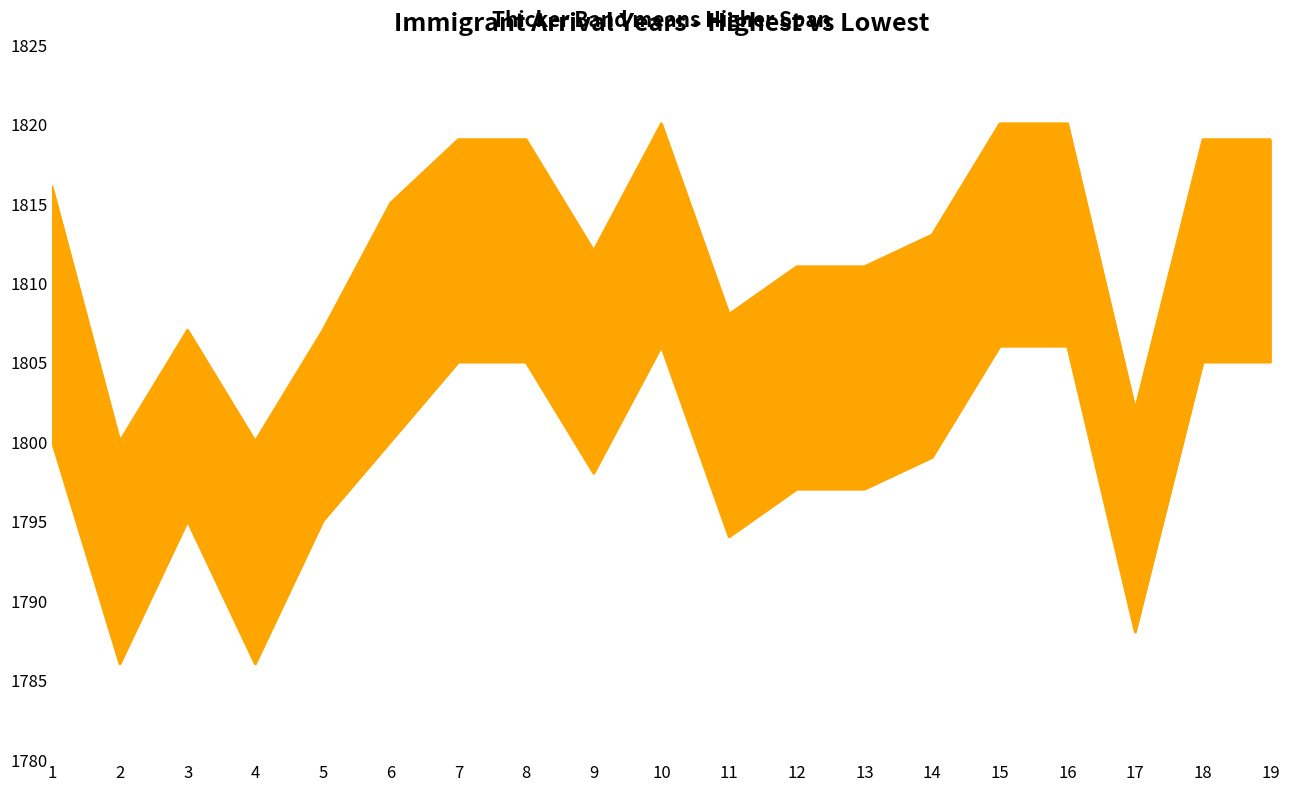

Where is Year Low nearest to the value 1796?

3